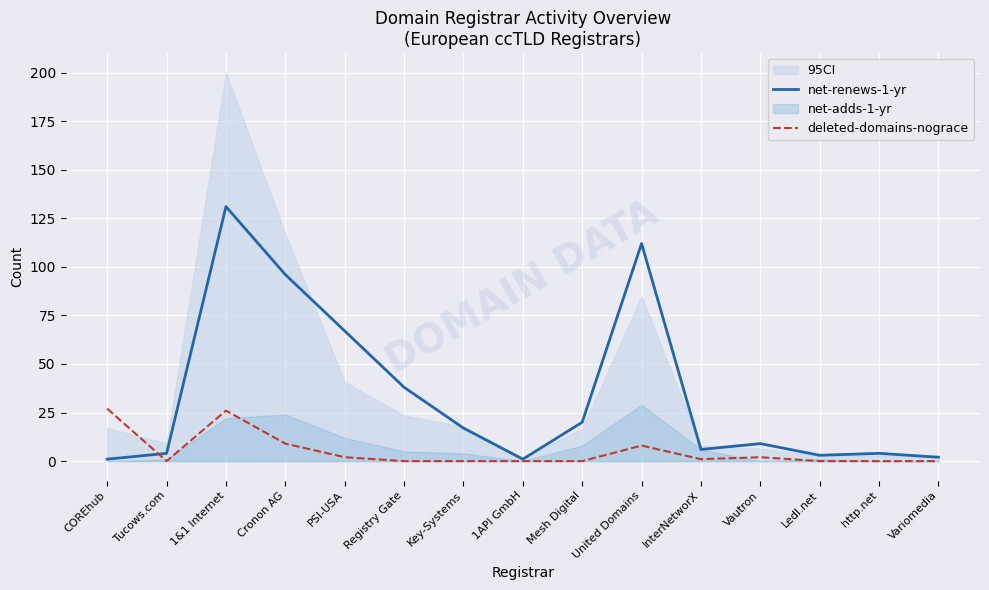

At which label is net-renews-1-yr closest to 66?

PSI-USA